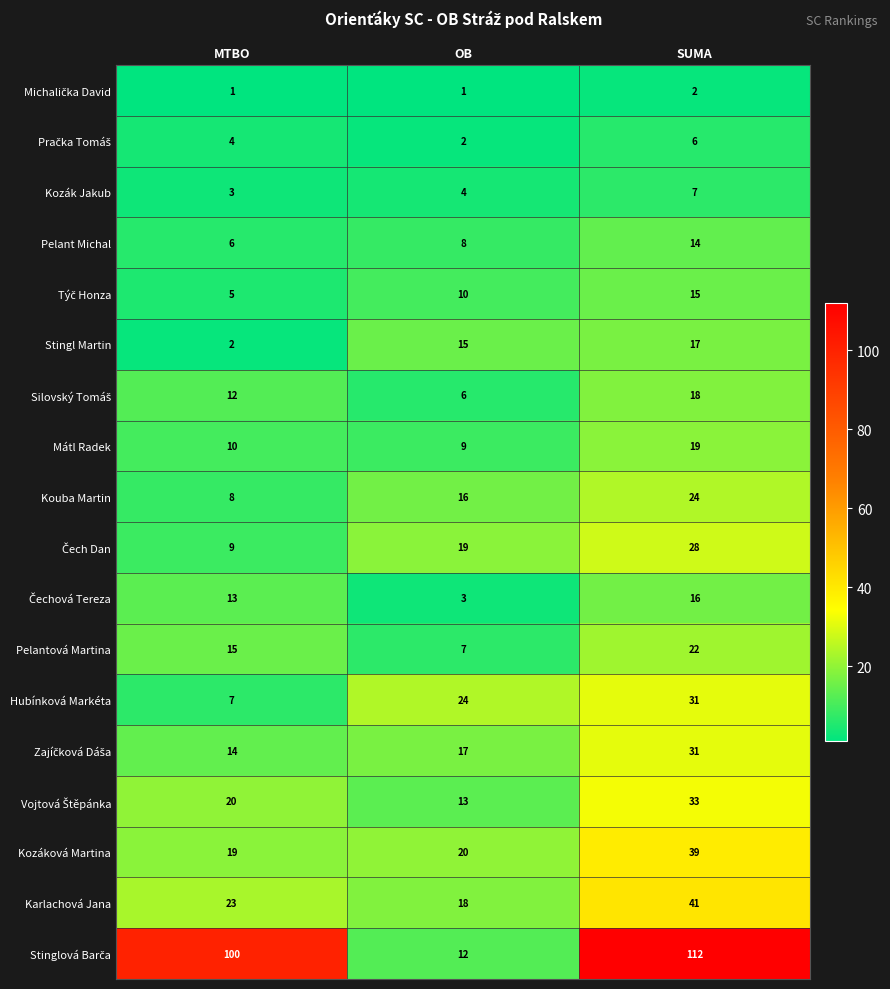

True or false: Kozák Jakub has a value of 4 at SUMA.

False